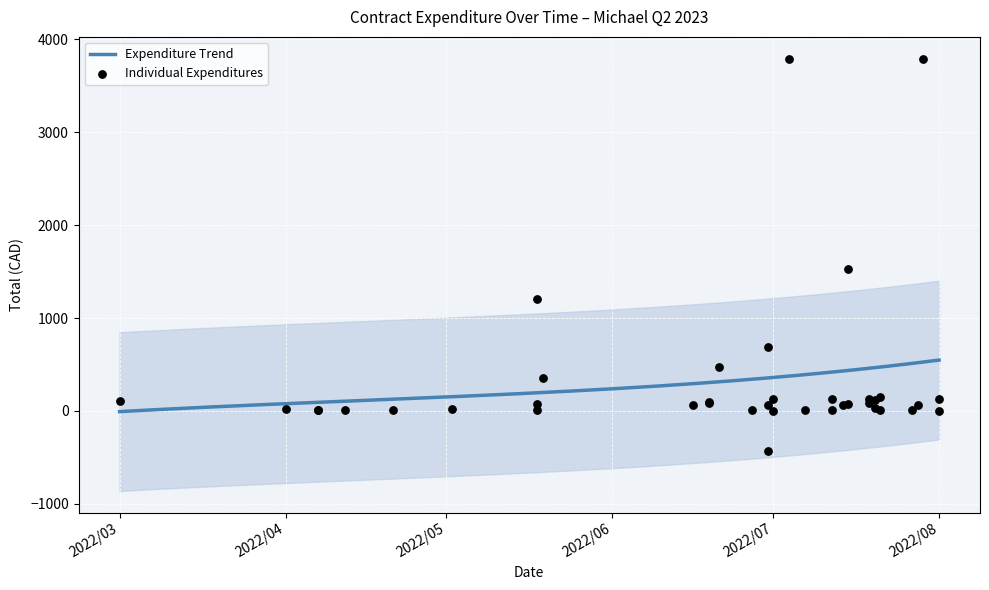

Between 2022/04/07 and 2022/06/30, which is larger?

2022/06/30